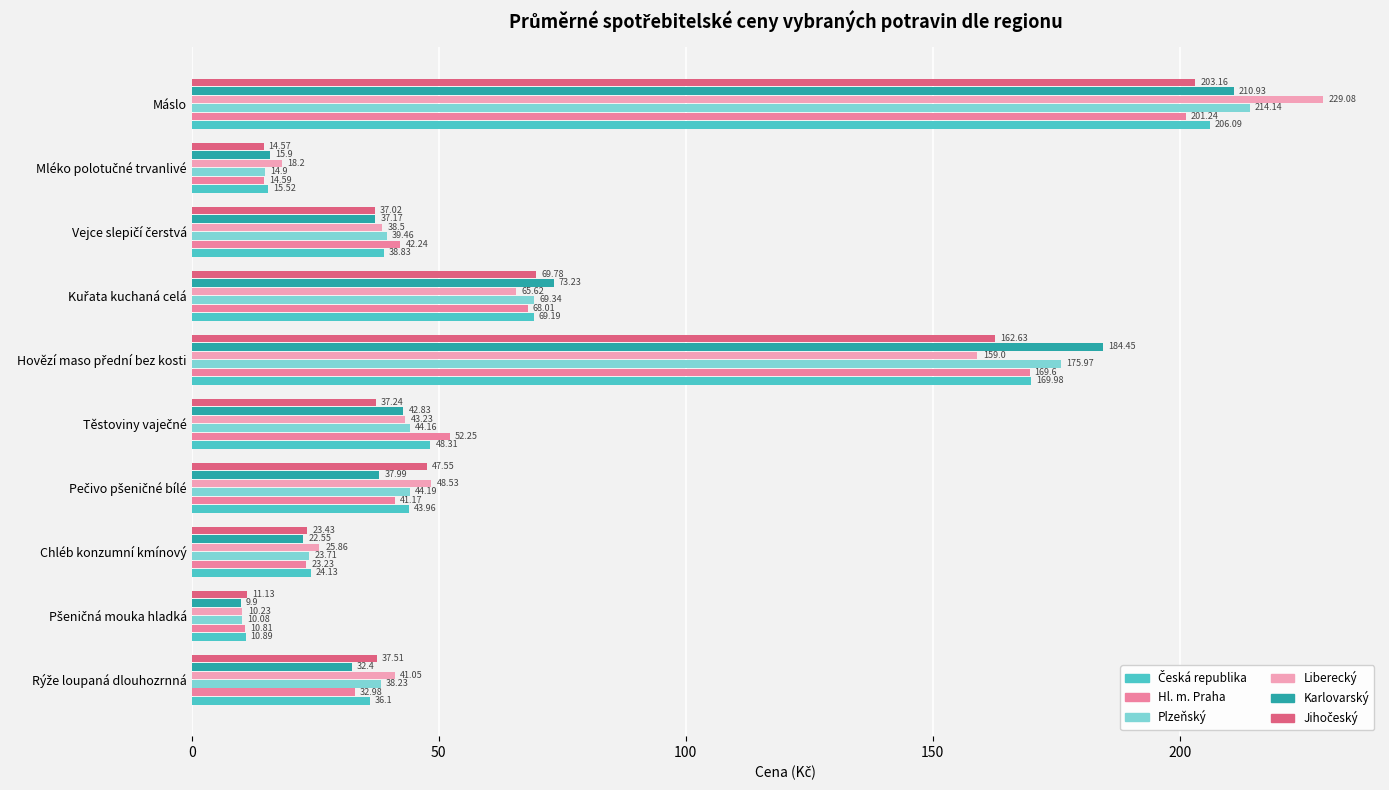

What is the sum of all Liberecký values?

679.3